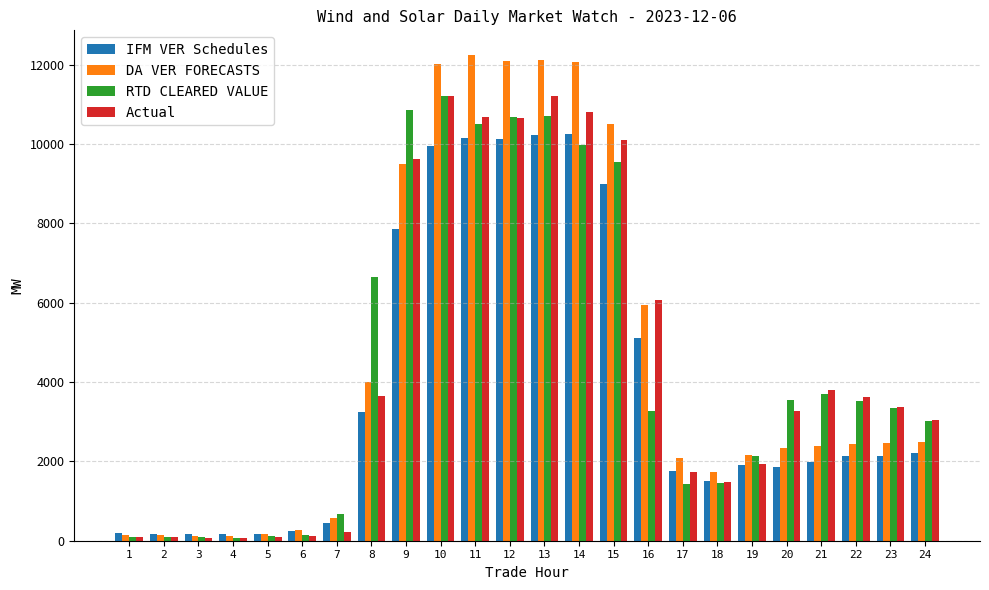

What is the value of the RTD CLEARED VALUE bar at the 16th from the left?

3281.3